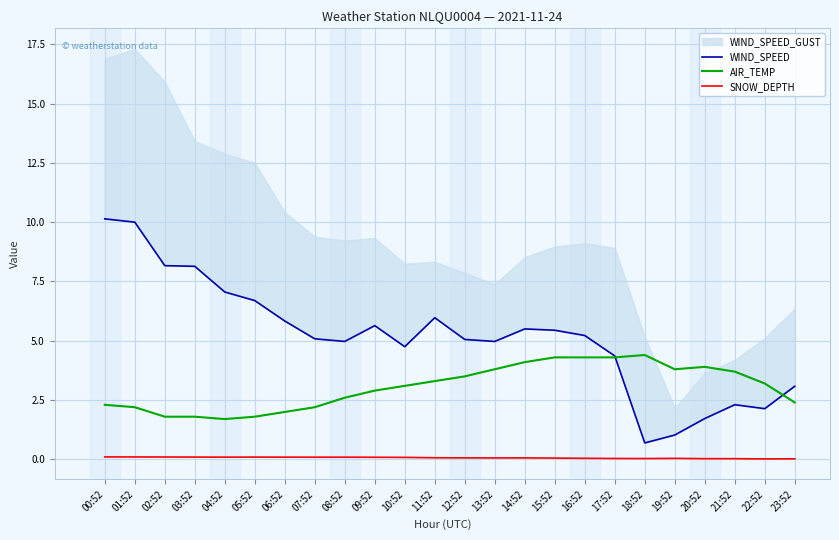

The value of SNOW_DEPTH at 03:52 is 0.1. True or false?

True